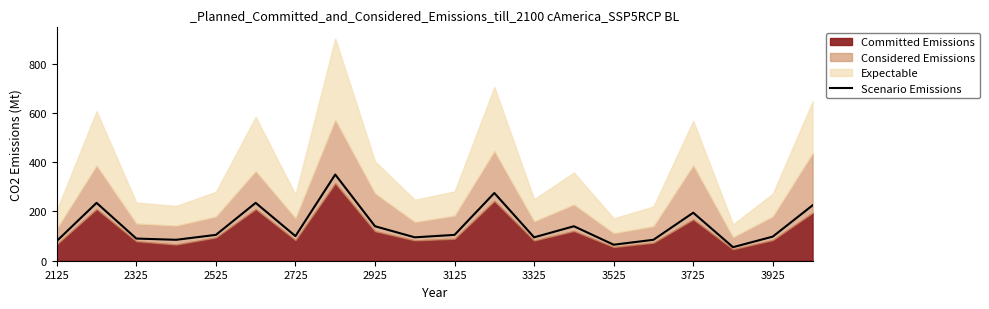

The value of Scenario Emissions at 3925 is 98. True or false?

True